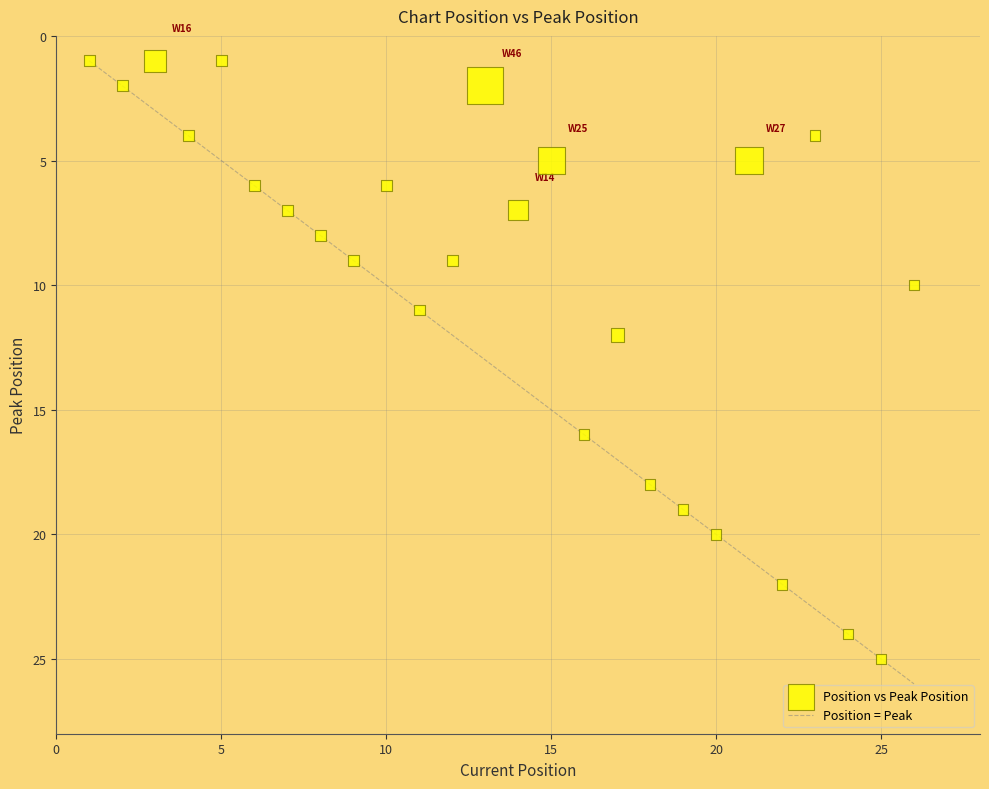

What is the range of X values (max minus min)?

25